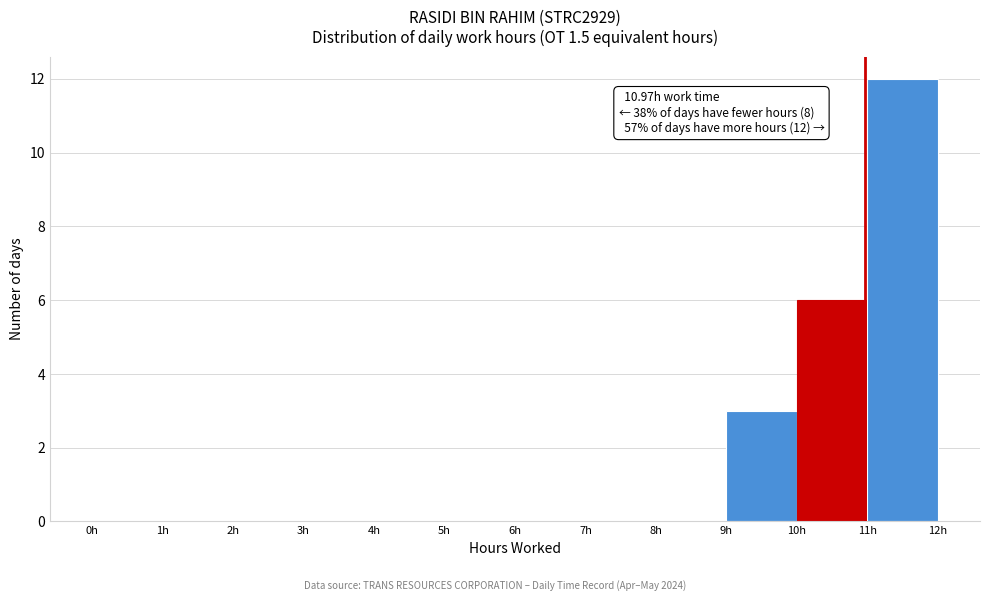

Over which range of the x-axis is the bar tallest?

11 to 12